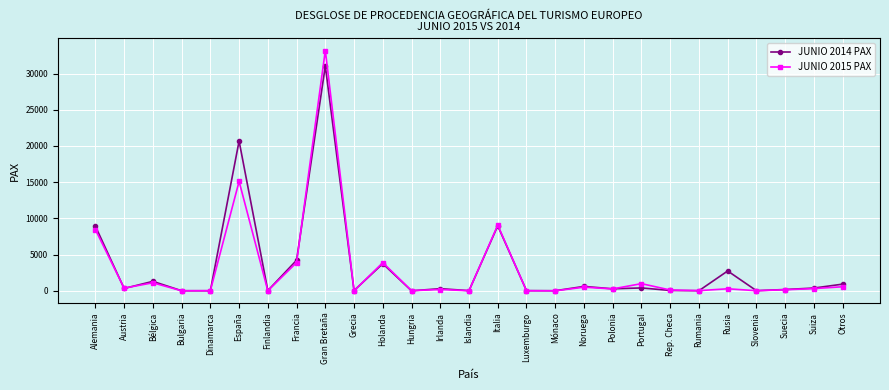

What is the approximate value of JUNIO 2015 PAX at Islandia, to the nearest 10?

20